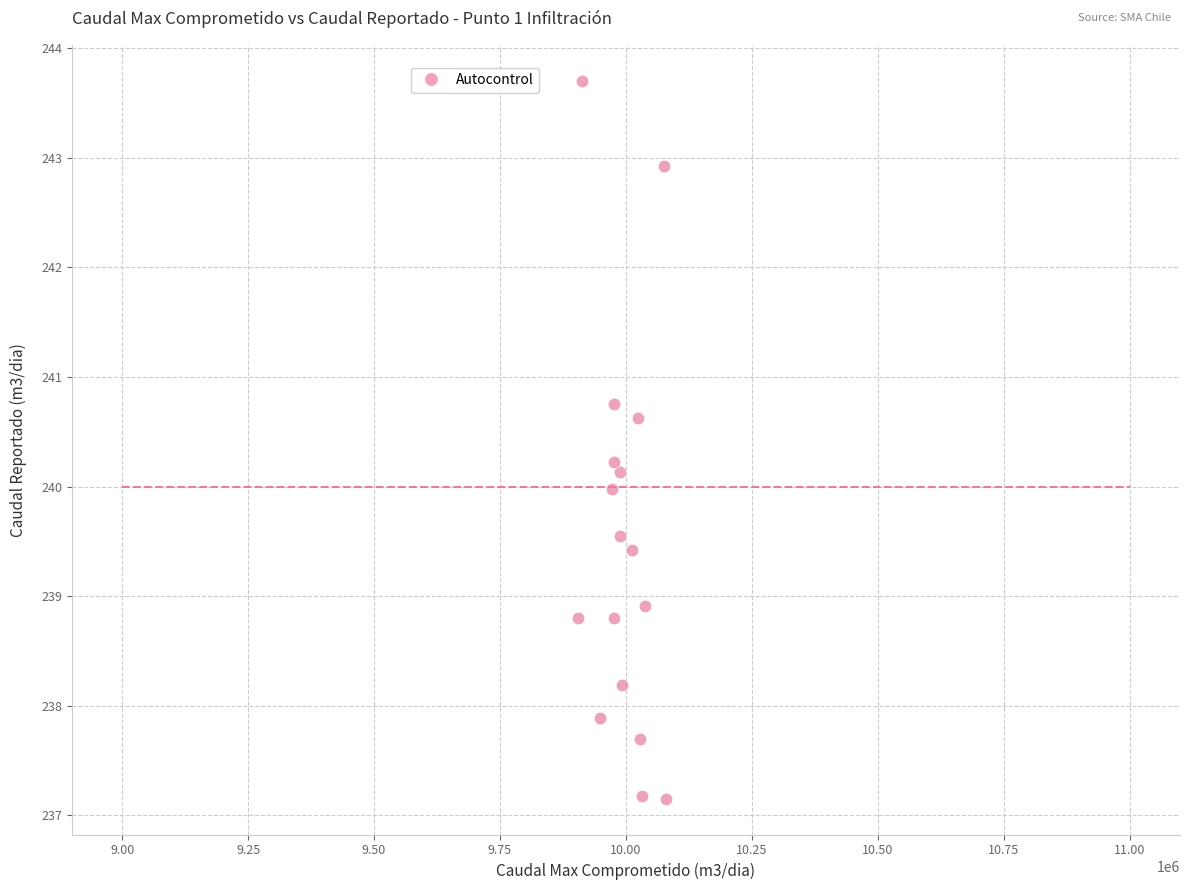

What is the range of X values (max minus min)?

174624.7